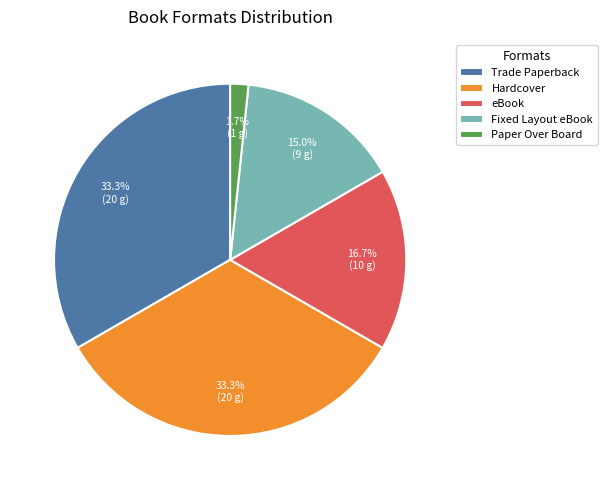

Is there a majority slice in this chart?

No